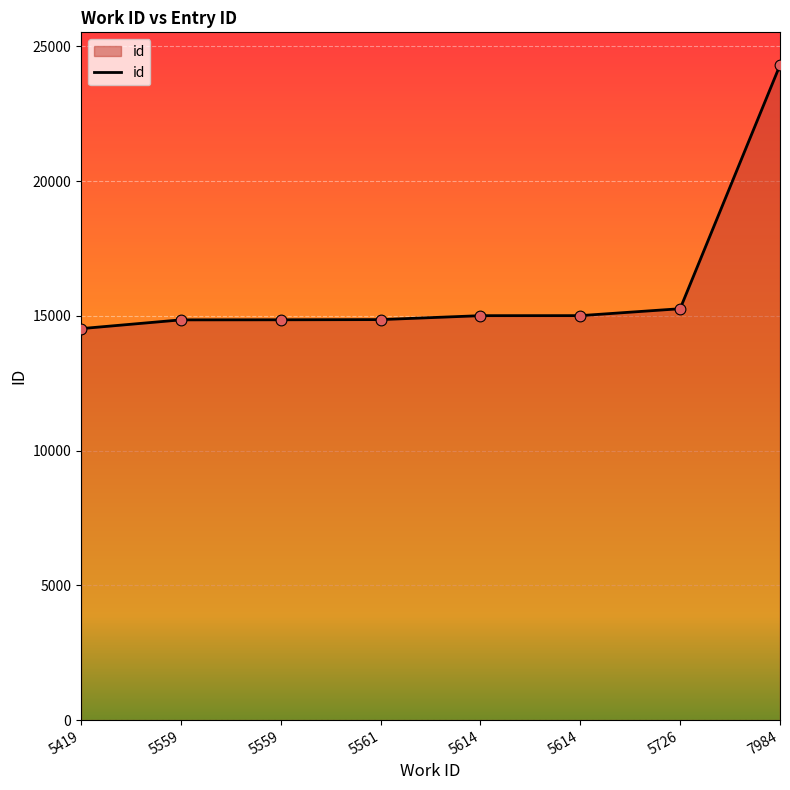

Approximately how many times larger is the value at 5559 compared to 5614?

1.0